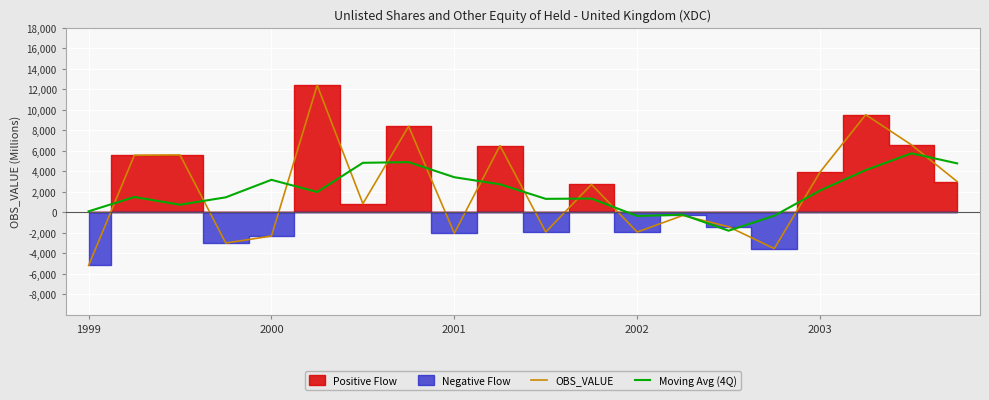

Which category has the lowest value across all series?

1999